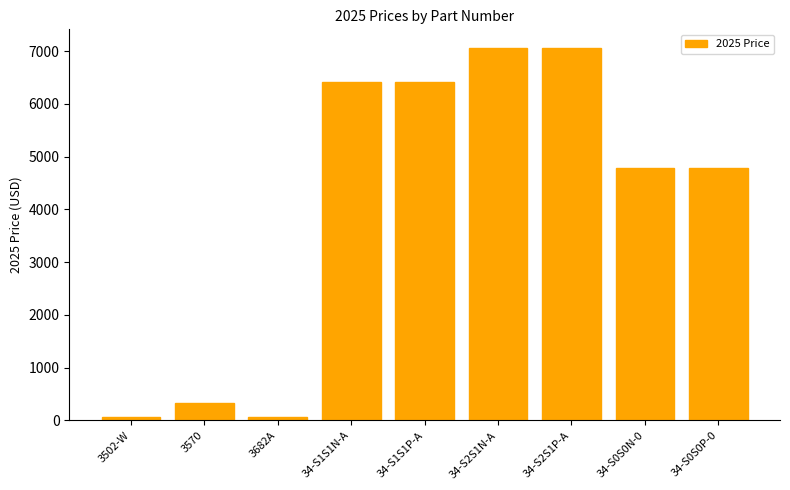

Is it true that the value at 34-S1S1N-A is 6422?

True